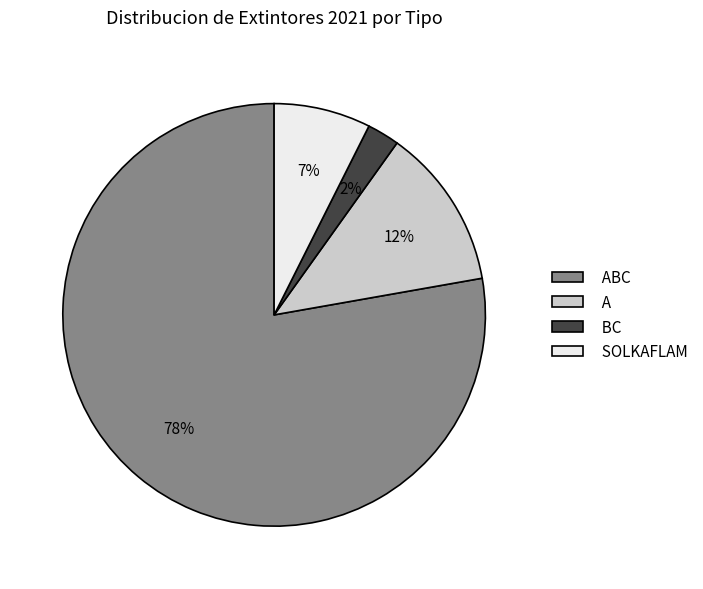

Which category has the smallest portion of the pie?

BC